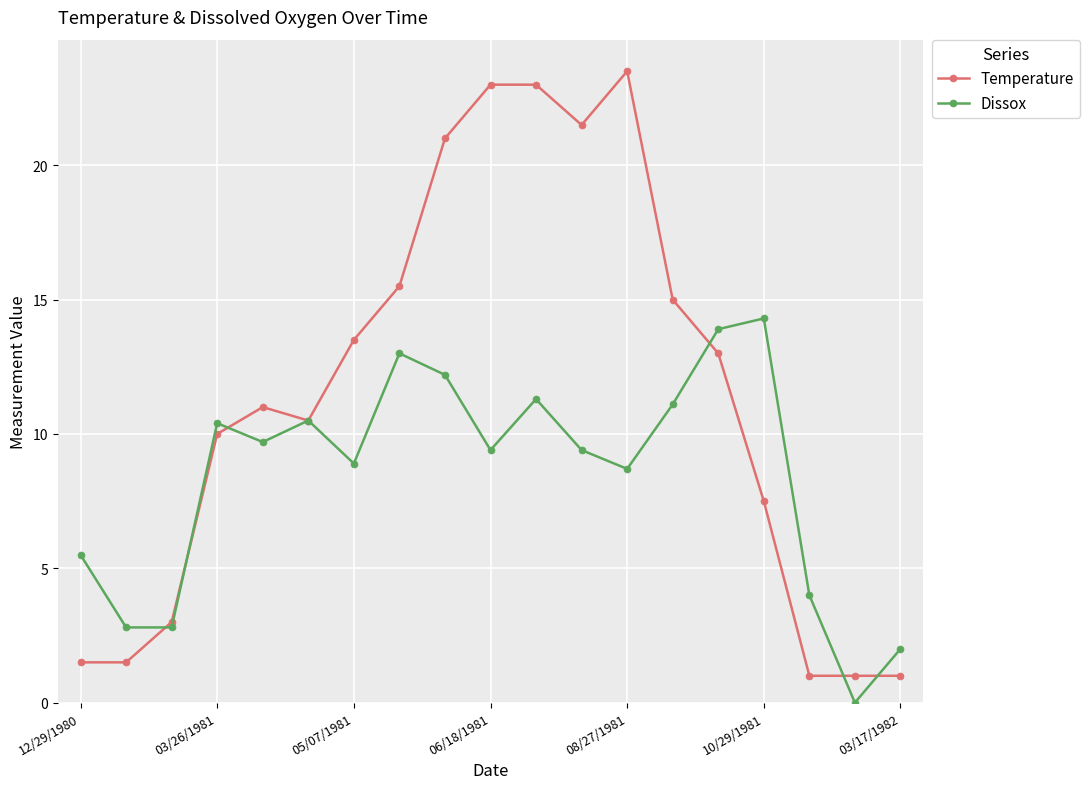

At how many categories does at least one series exceed 14?

8